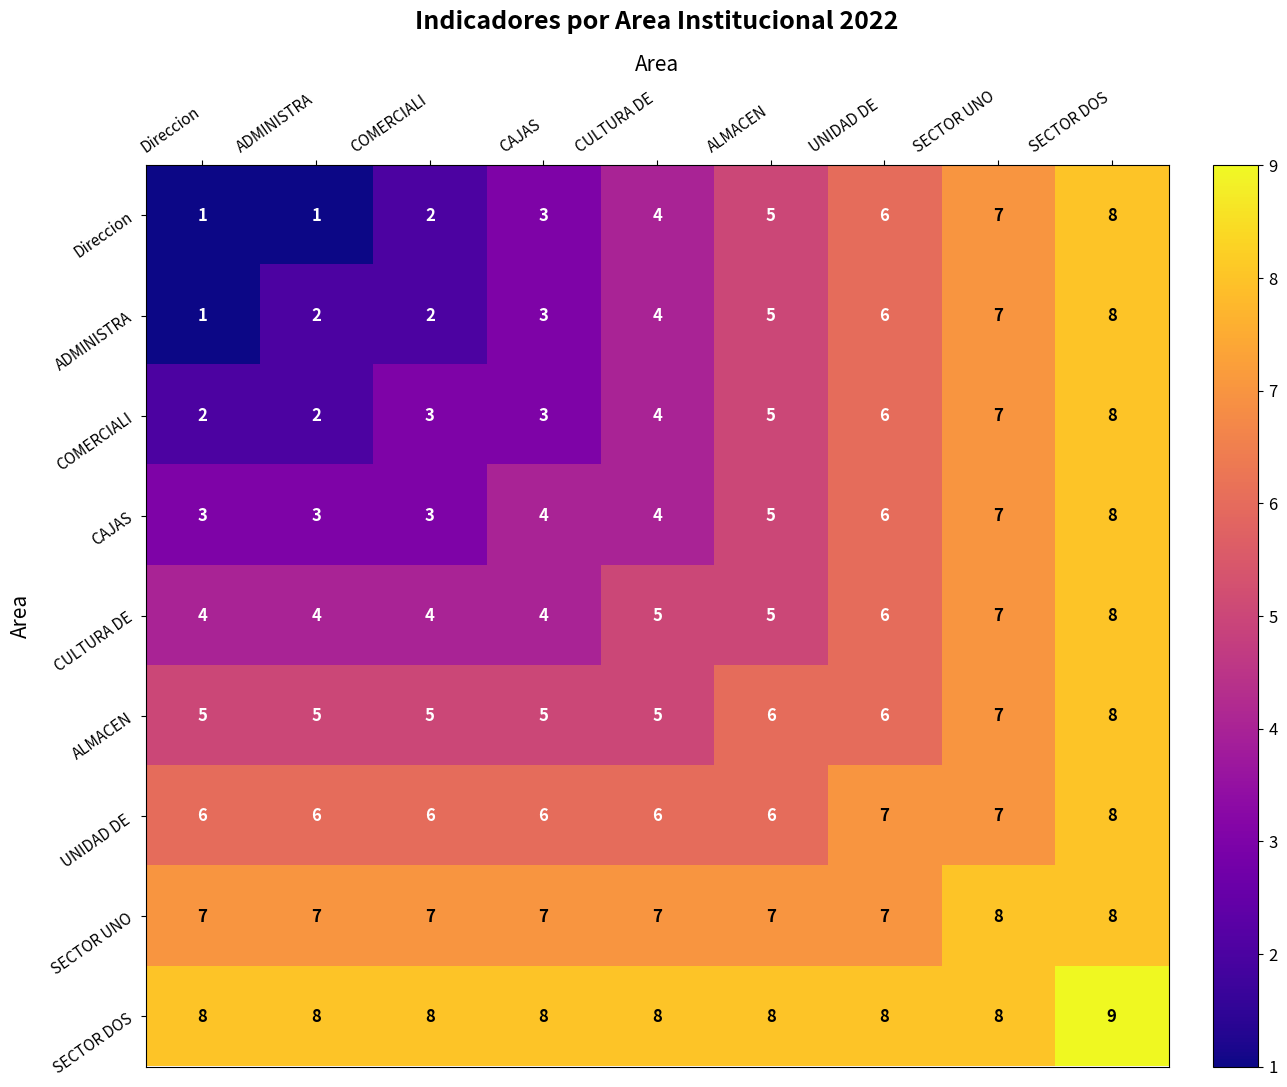

What is the total value across all series at ALMACEN?

52